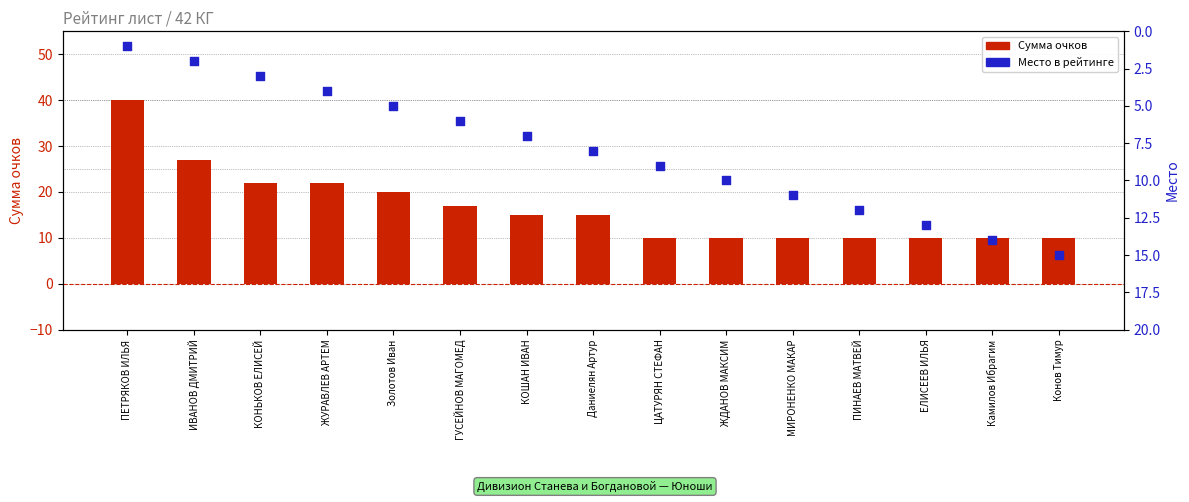

Which series contains the lowest Y value?

Место